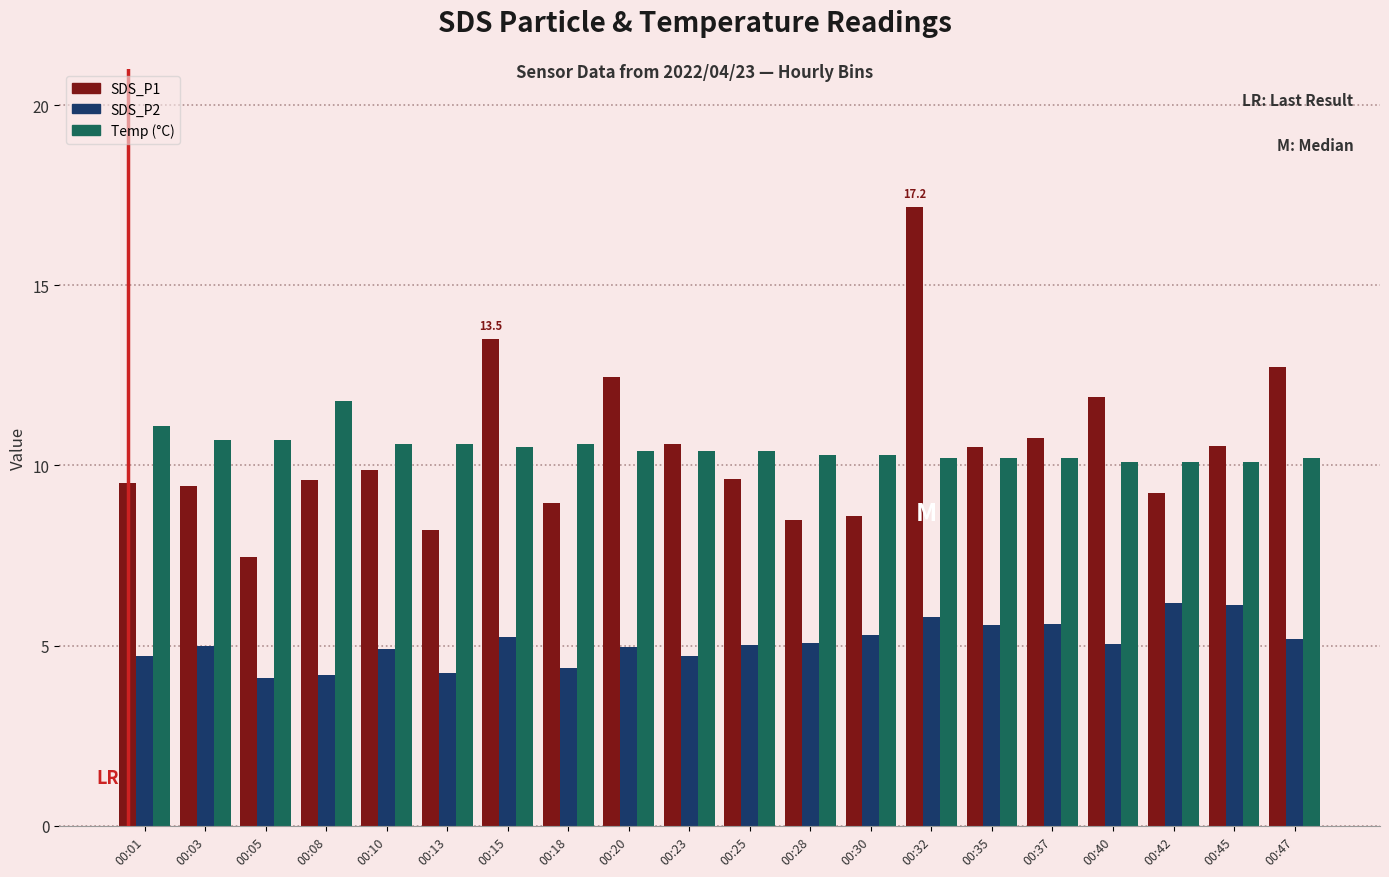

What is the minimum value shown in the chart?

4.1